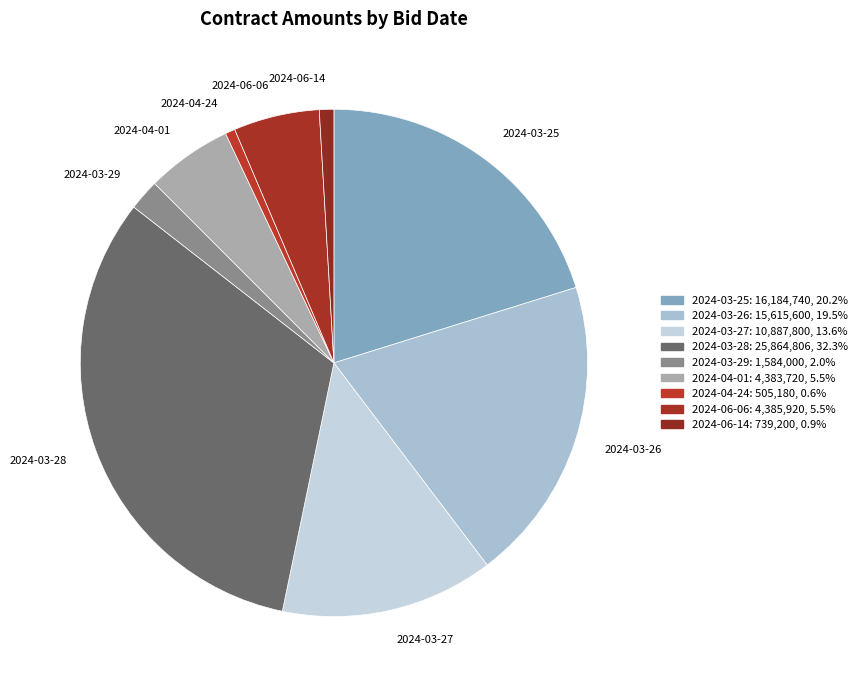

Which slice is the largest?

2024-03-28